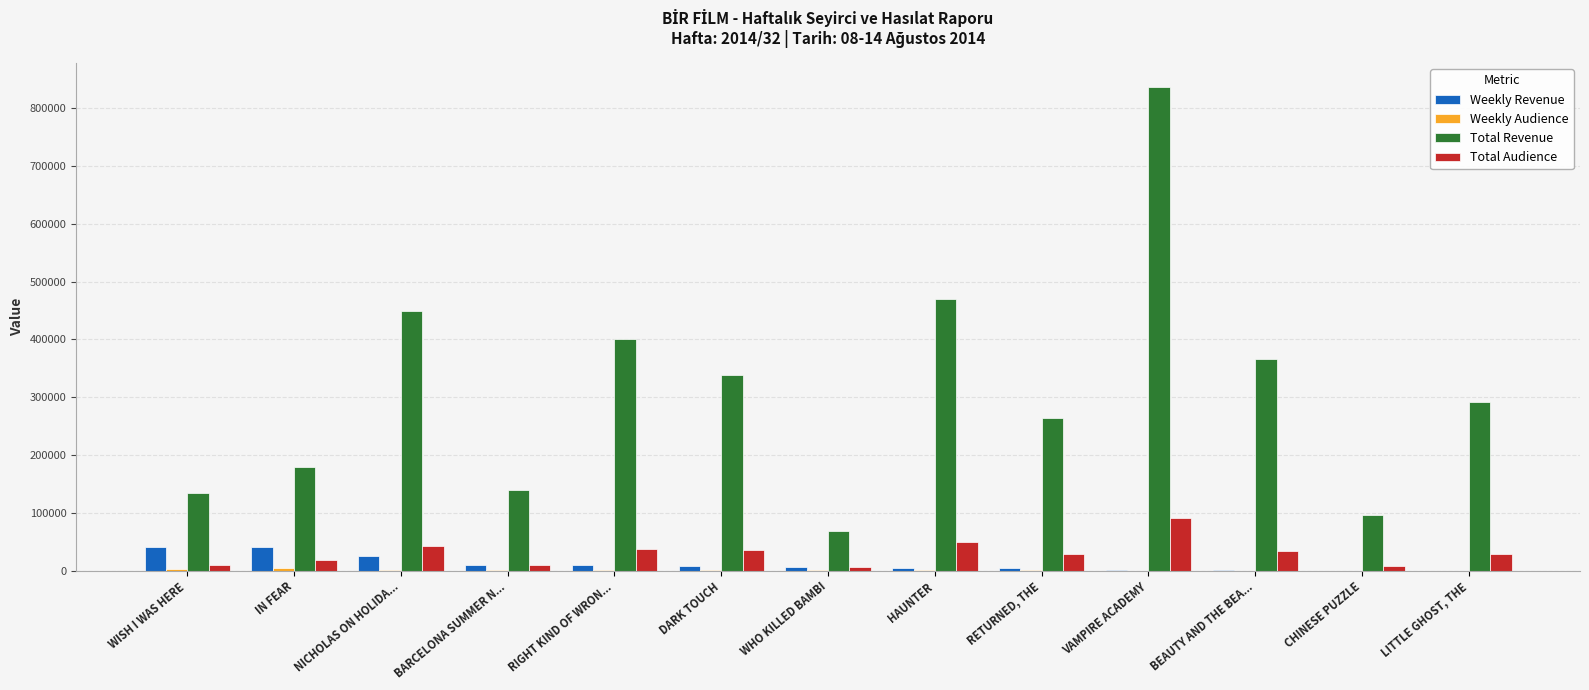

The value of Total Revenue at WISH I WAS HERE is 195259.8. True or false?

False